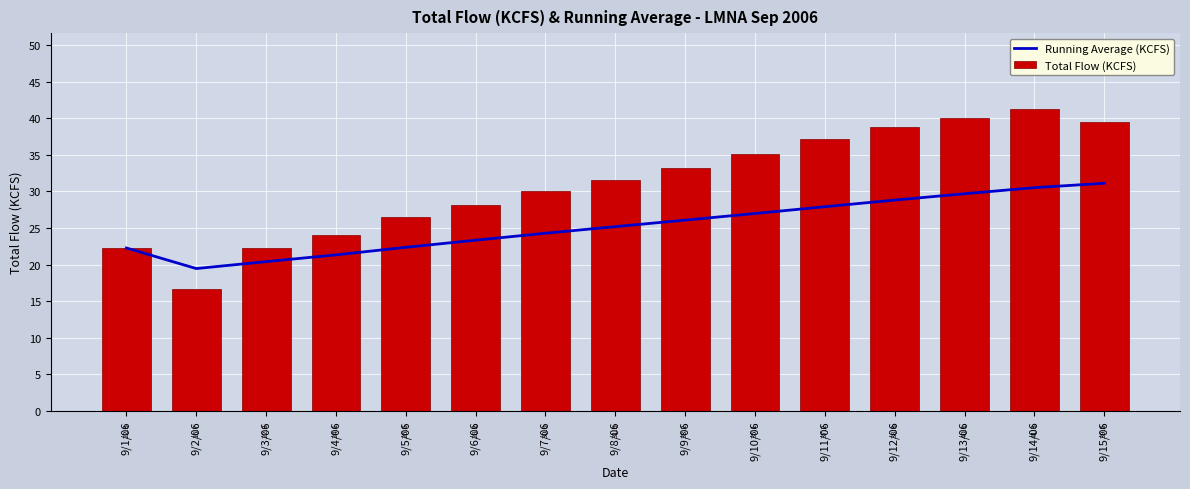

Reading left to right, what are all the values shown in this chart?

Running Average (KCFS): 9/1/06=22.3	9/2/06=19.5	9/3/06=20.4	9/4/06=21.3	9/5/06=22.4	9/6/06=23.3	9/7/06=24.3	9/8/06=25.2	9/9/06=26.1	9/10/06=27.0	9/11/06=27.9	9/12/06=28.8	9/13/06=29.7	9/14/06=30.5	9/15/06=31.1
Total Flow (KCFS): 9/1/06=22.3	9/2/06=16.7	9/3/06=22.3	9/4/06=24.1	9/5/06=26.5	9/6/06=28.2	9/7/06=30.0	9/8/06=31.5	9/9/06=33.2	9/10/06=35.1	9/11/06=37.2	9/12/06=38.8	9/13/06=40.1	9/14/06=41.3	9/15/06=39.5